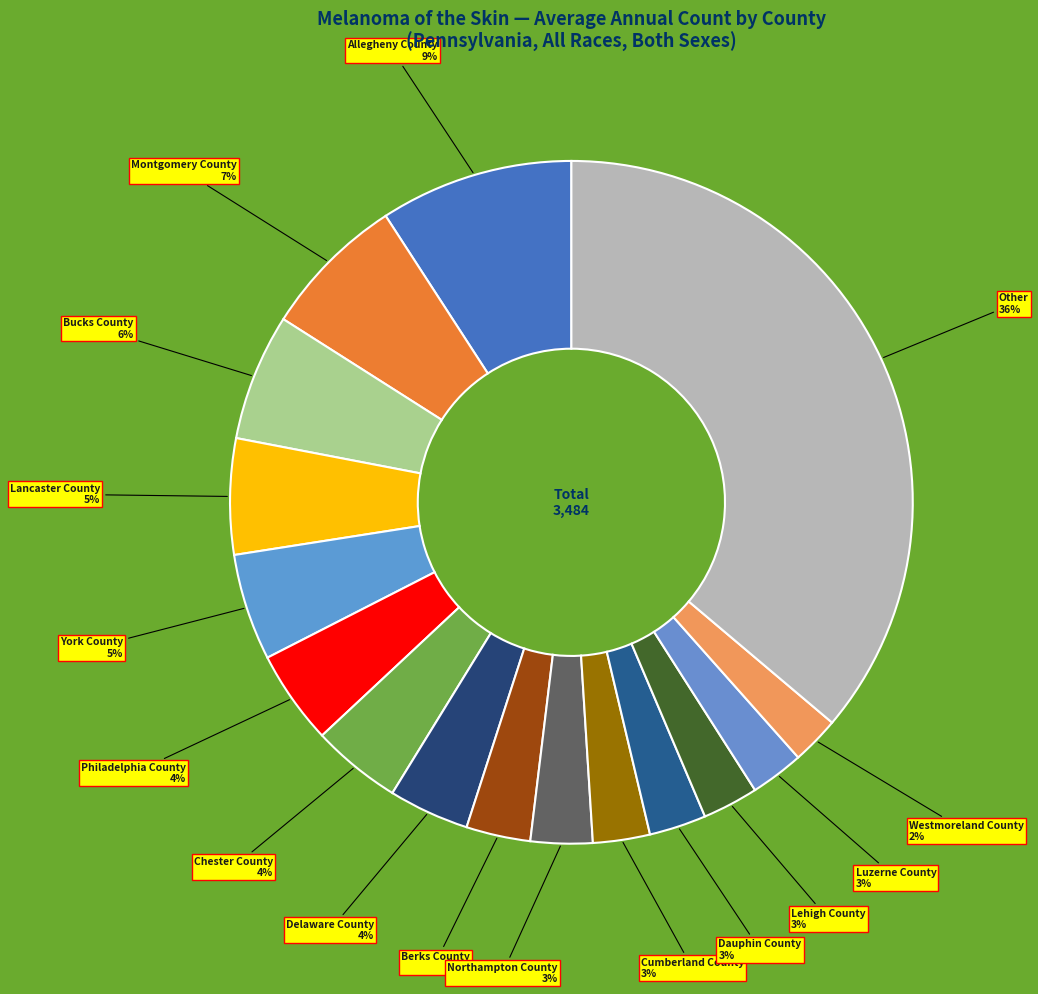

To the nearest percent, what is the difference between the largest and smallest slice percentages?

34%